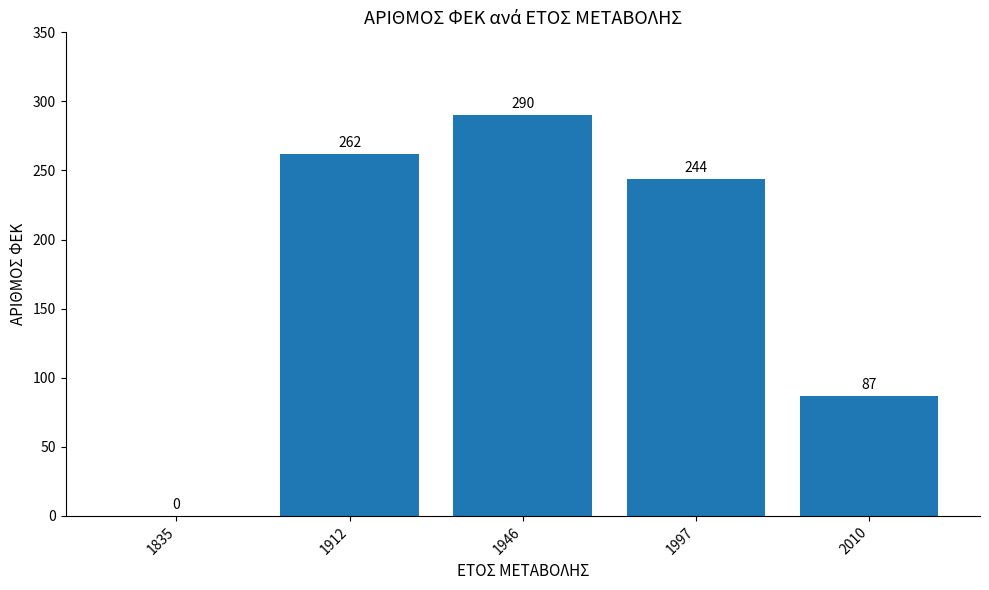

Reading left to right, what are all the values shown in this chart?

1835=0	1912=262	1946=290	1997=244	2010=87